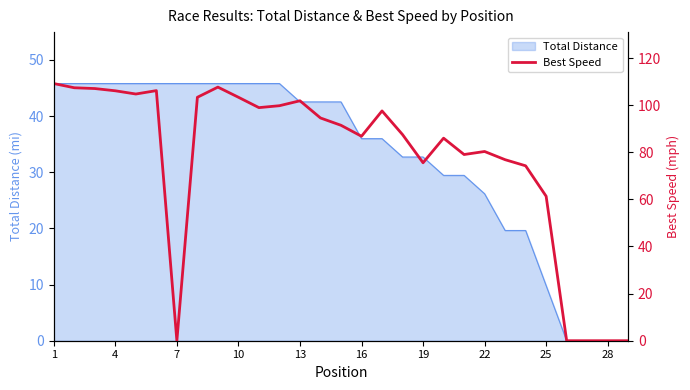

True or false: Total Distance has a value of 35.6 at 22.

False